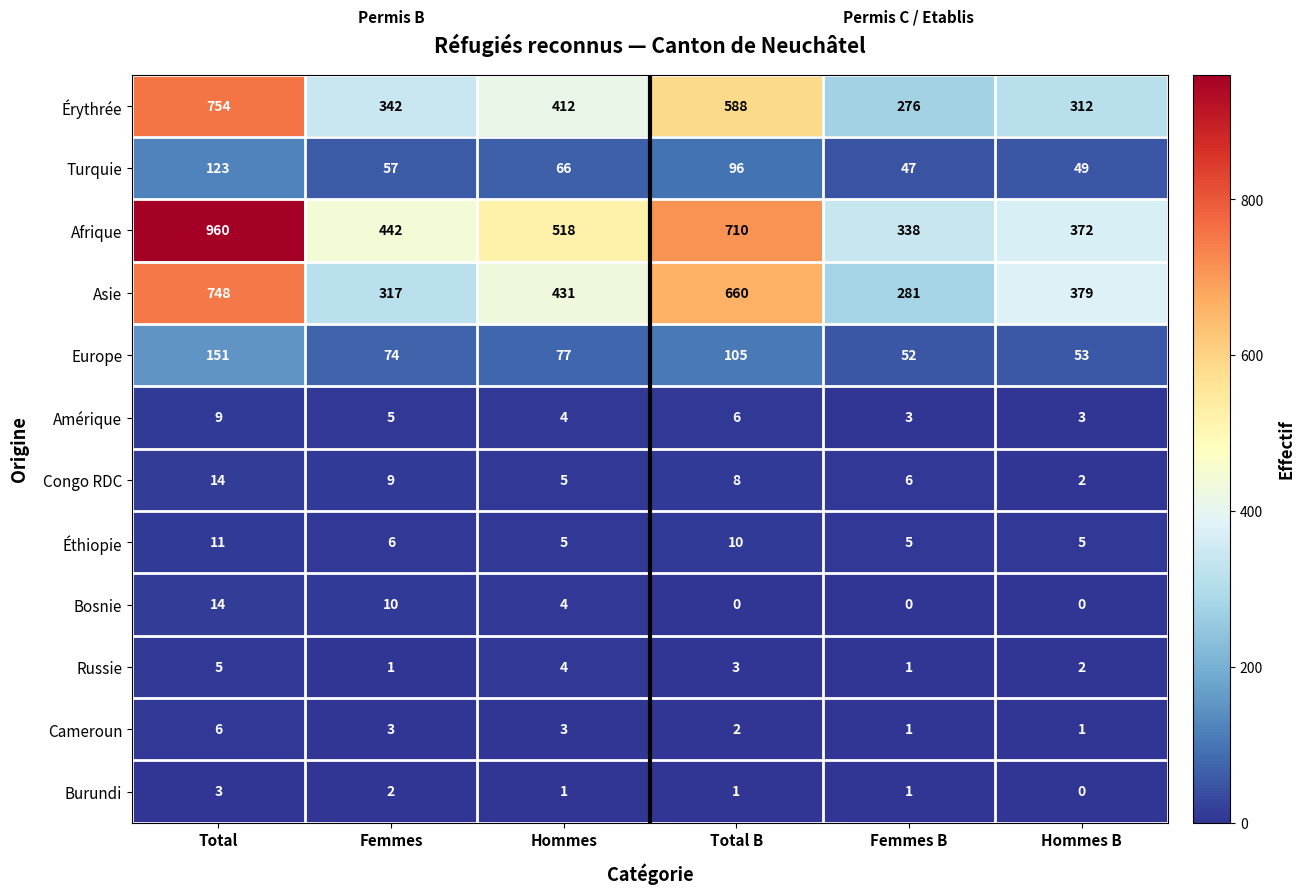

True or false: Turquie has a value of 66 at Hommes.

True